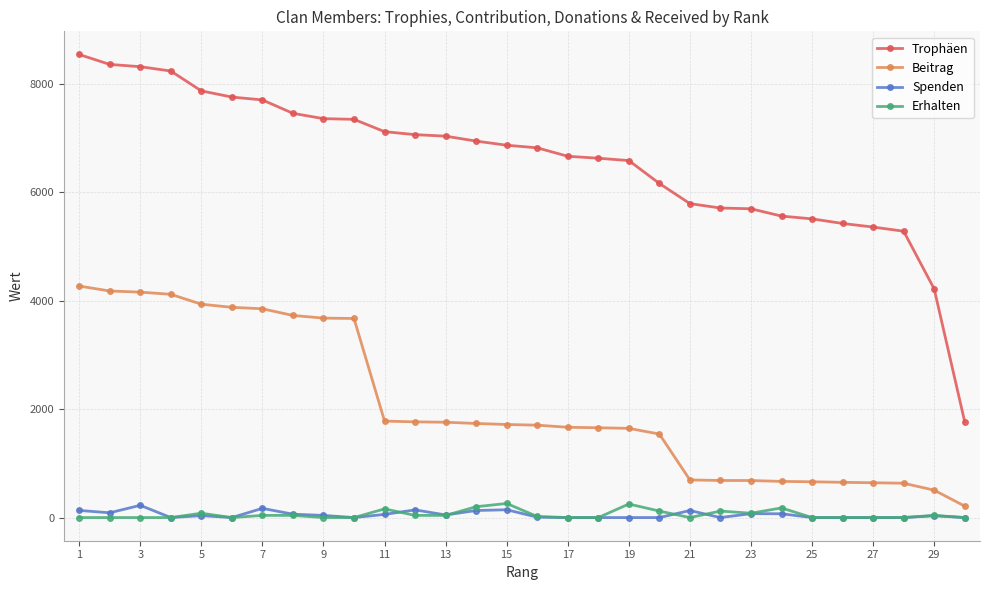

True or false: Trophäen and Spenden cross at least once.

False